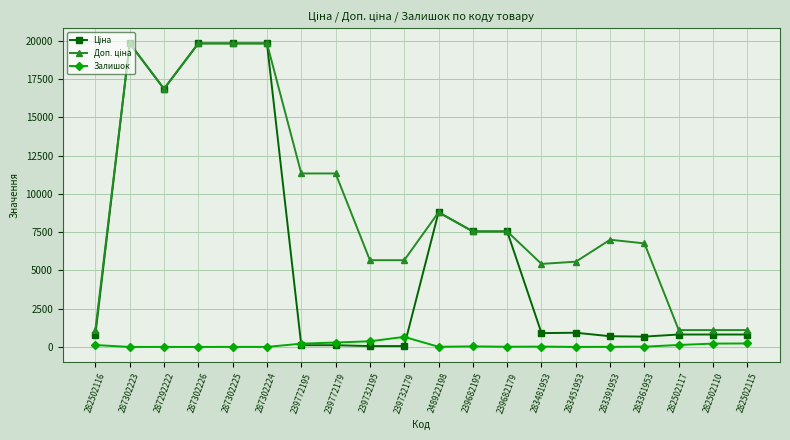

What is the smallest value displayed?

1.0